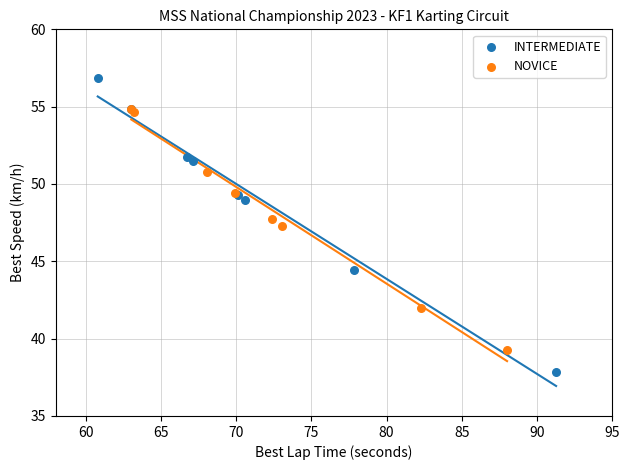

Which series reaches the maximum Y coordinate?

INTERMEDIATE